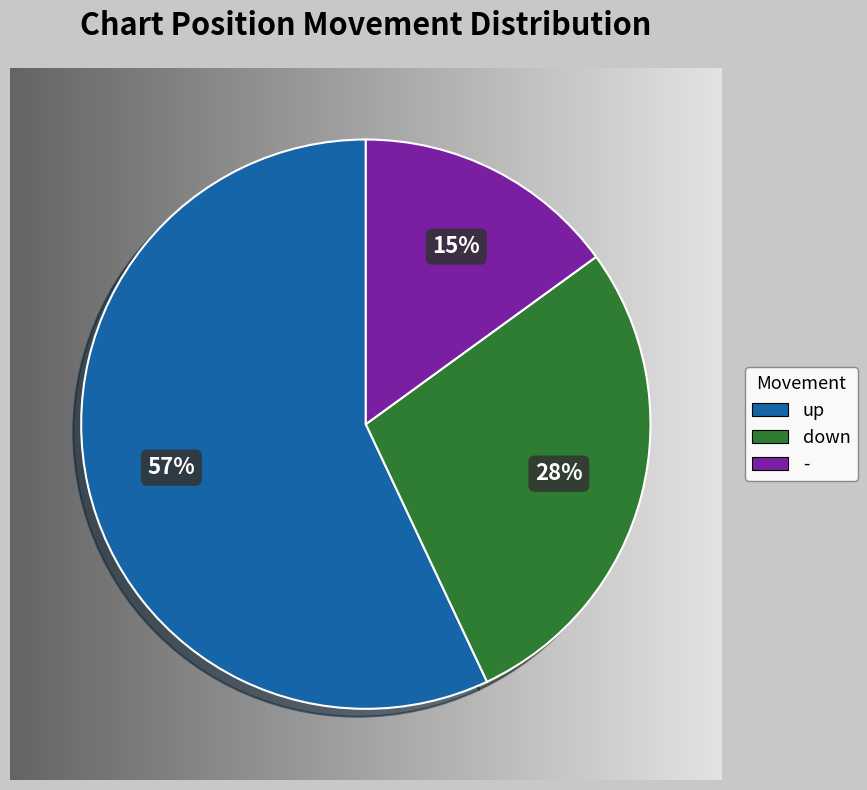

Count the number of slices in the pie.

3